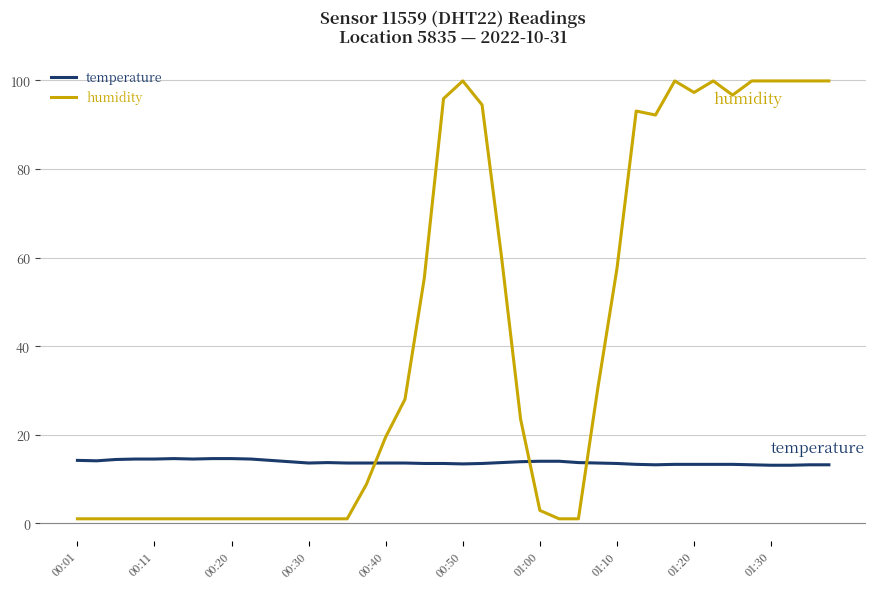

Which series has the largest range (max minus min)?

humidity